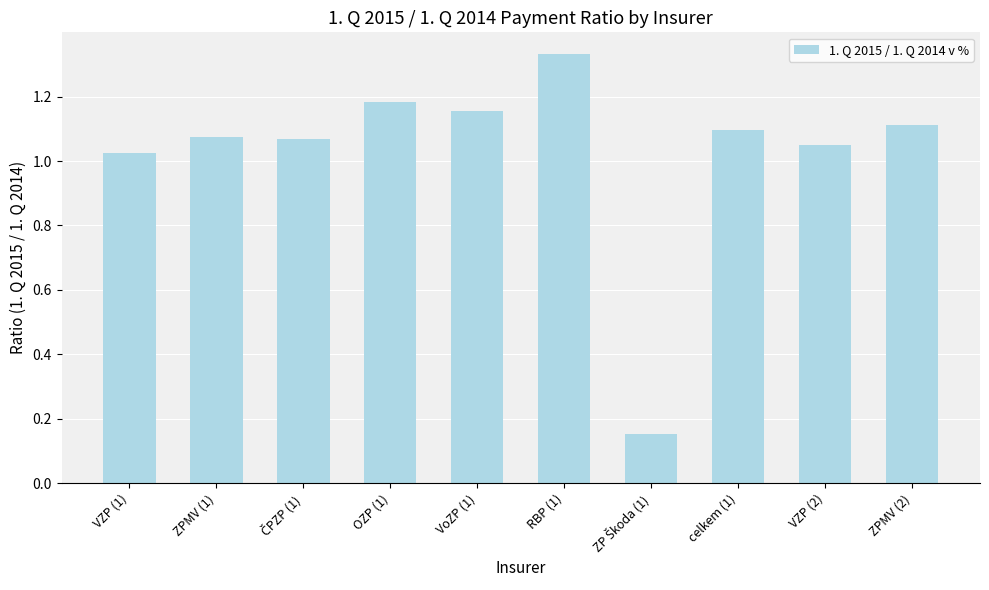

Which label corresponds to the largest value in the chart?

RBP (1)